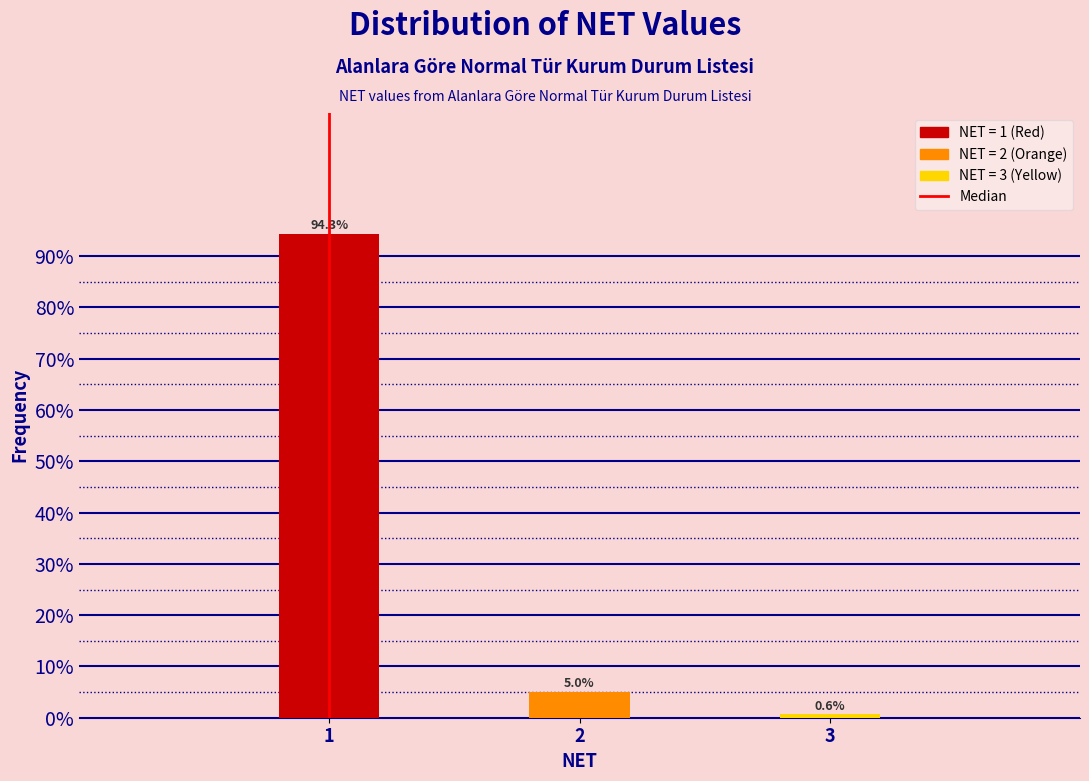

Reading left to right, transcribe all the data shown in this chart.

94.3	5.0	0.6